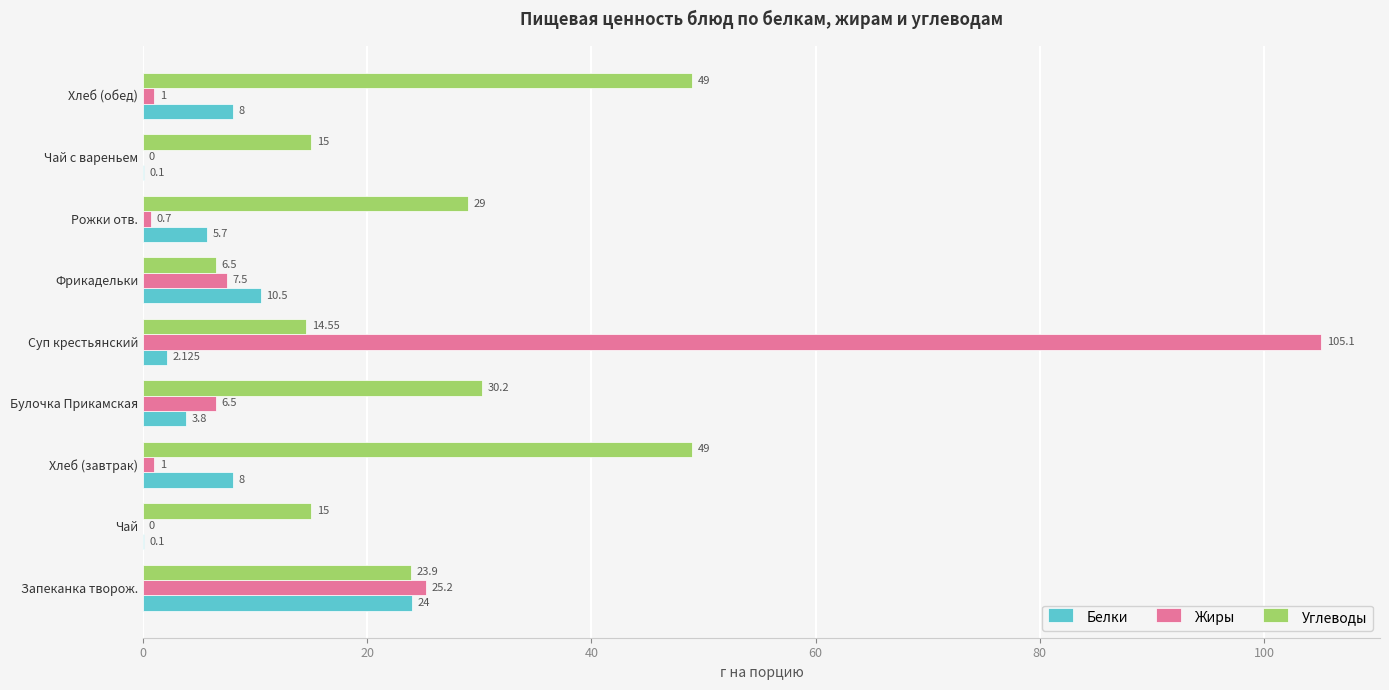

Where is Белки nearest to the value 12?

Фрикадельки